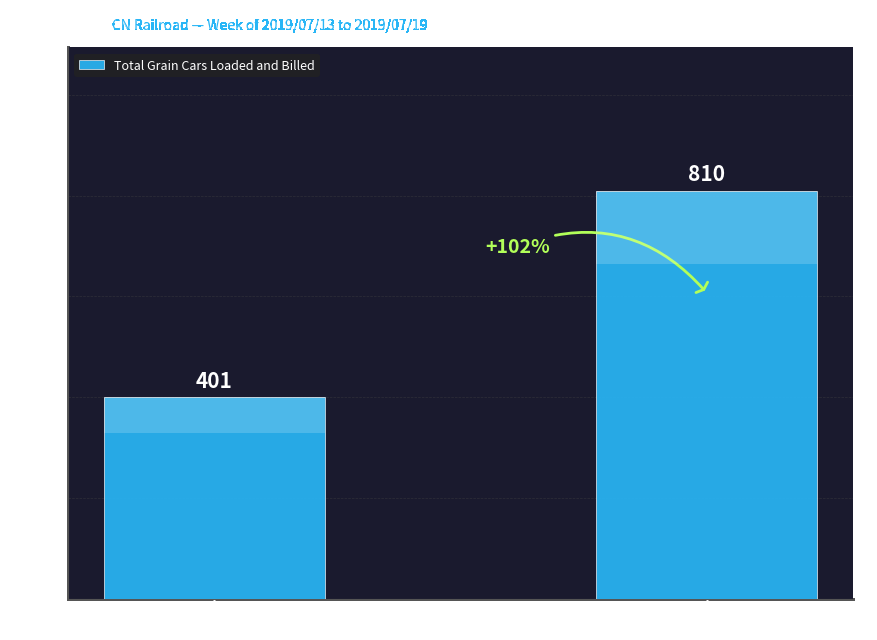

Approximately how many times larger is the value at IA compared to IL?

0.5